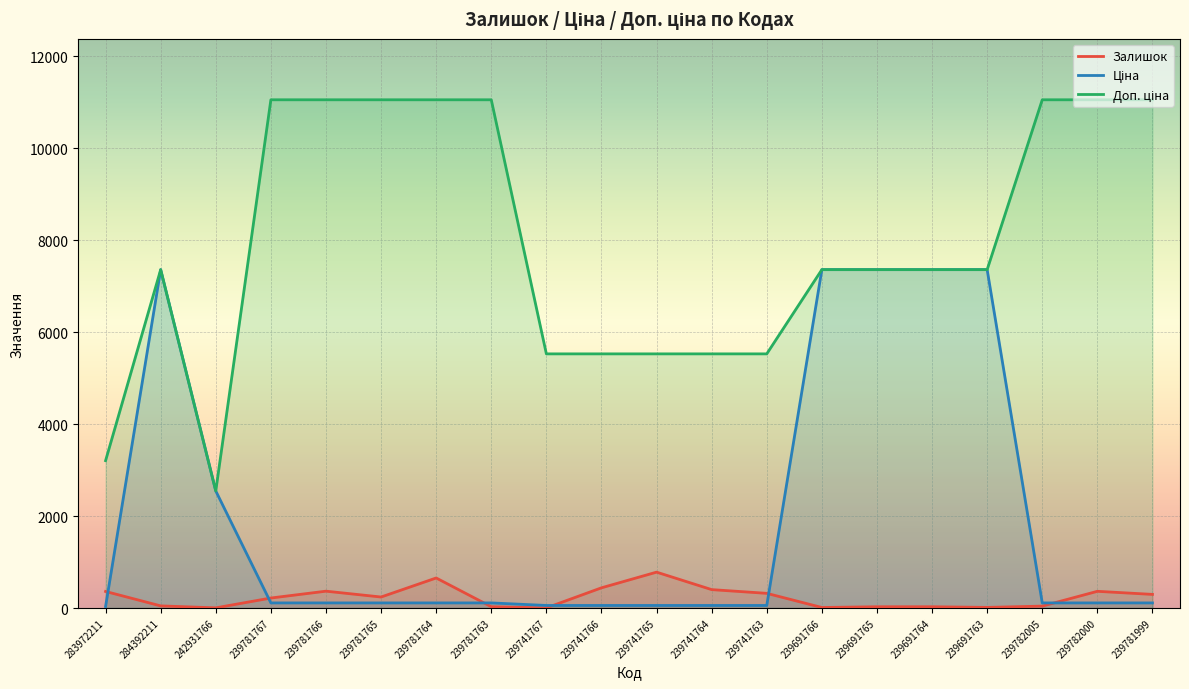

Reading left to right, transcribe all the data shown in this chart.

Залишок: 360.0	46.0	3.0	217.0	366.0	239.0	653.0	28.0	2.0	439.0	780.0	400.0	319.0	11.0	27.0	27.0	13.0	41.0	363.0	296.0
Ціна: 32.0	7360.2	2545.8	110.5	110.5	110.5	110.5	110.5	55.3	55.3	55.3	55.3	55.3	7360.2	7360.2	7360.2	7360.2	110.5	110.5	110.5
Доп. ціна: 3205.0	7360.2	2546.0	11055.0	11055.0	11055.0	11055.0	11055.0	5528.0	5528.0	5528.0	5528.0	5528.0	7360.2	7360.2	7360.2	7360.2	11055.0	11055.0	11055.0